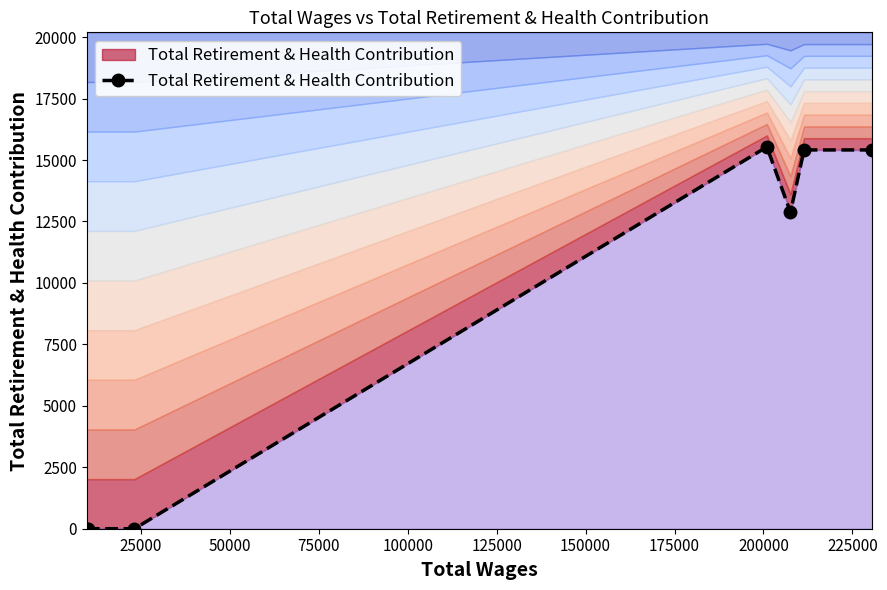

Does the chart display data point markers on the line(s)?

Yes